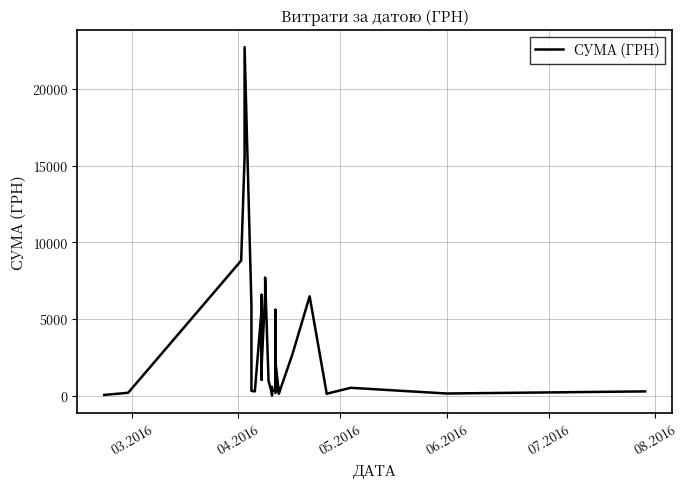

How many lines are shown in the chart?

1